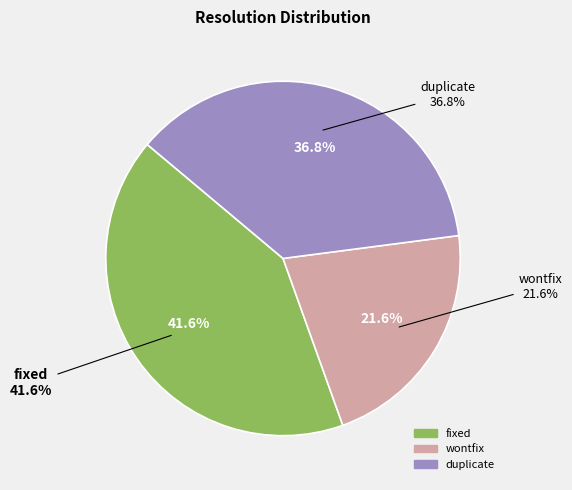

To the nearest percent, what portion does fixed represent?

42%